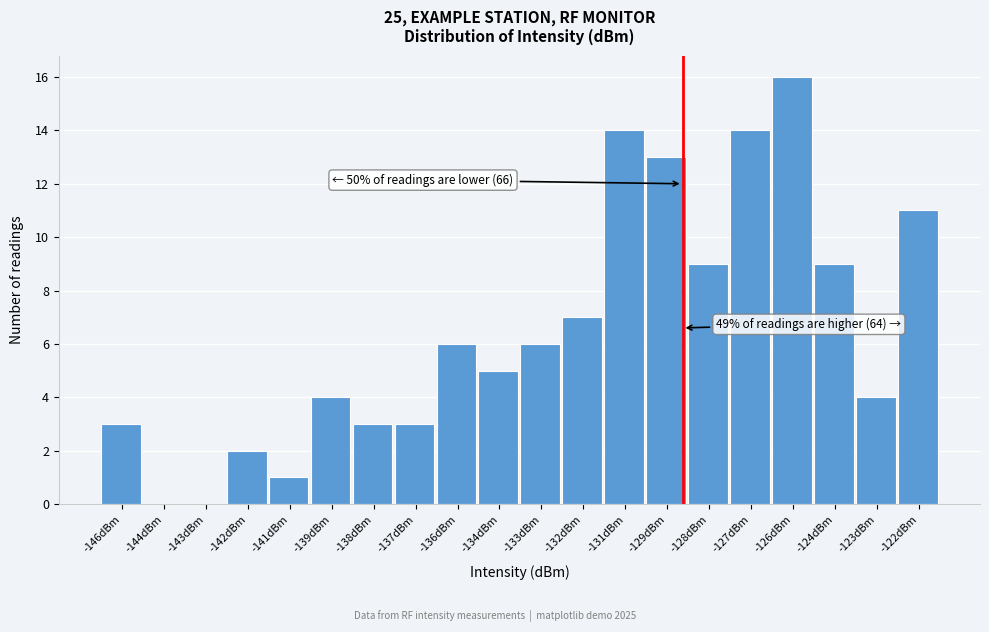

Reading left to right, what are all the values shown in this chart?

-146dBm=3	-144dBm=0	-143dBm=0	-142dBm=2	-141dBm=1	-139dBm=4	-138dBm=3	-137dBm=3	-136dBm=6	-134dBm=5	-133dBm=6	-132dBm=7	-131dBm=14	-129dBm=13	-128dBm=9	-127dBm=14	-126dBm=16	-124dBm=9	-123dBm=4	-122dBm=11